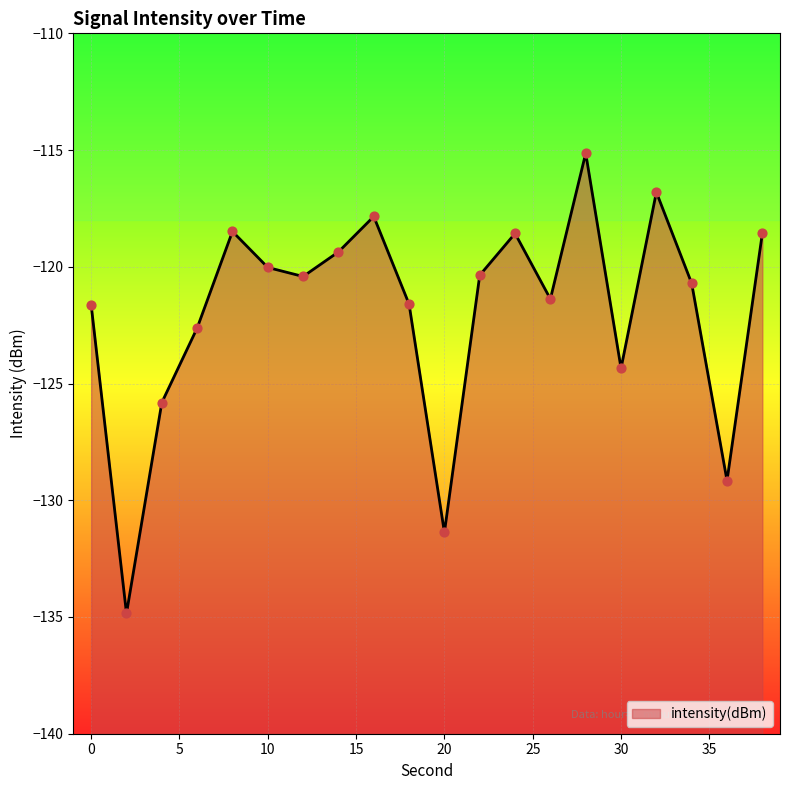

What is the change in value from 20 to 34?

+10.7